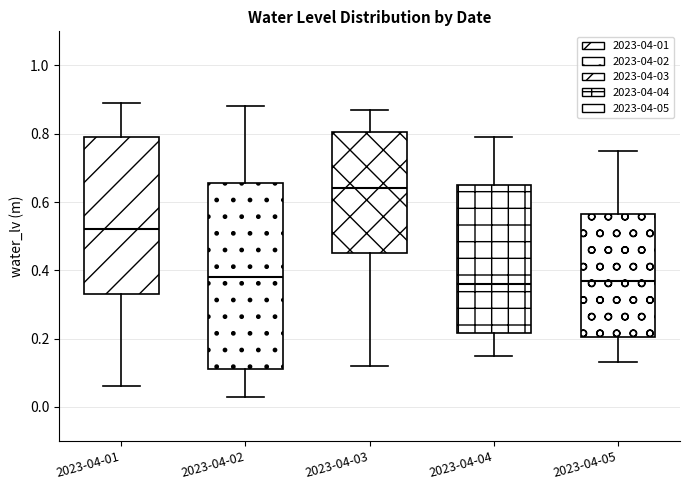

Comparing the boxes themselves (not the whiskers), which one is the tallest?

2023-04-02